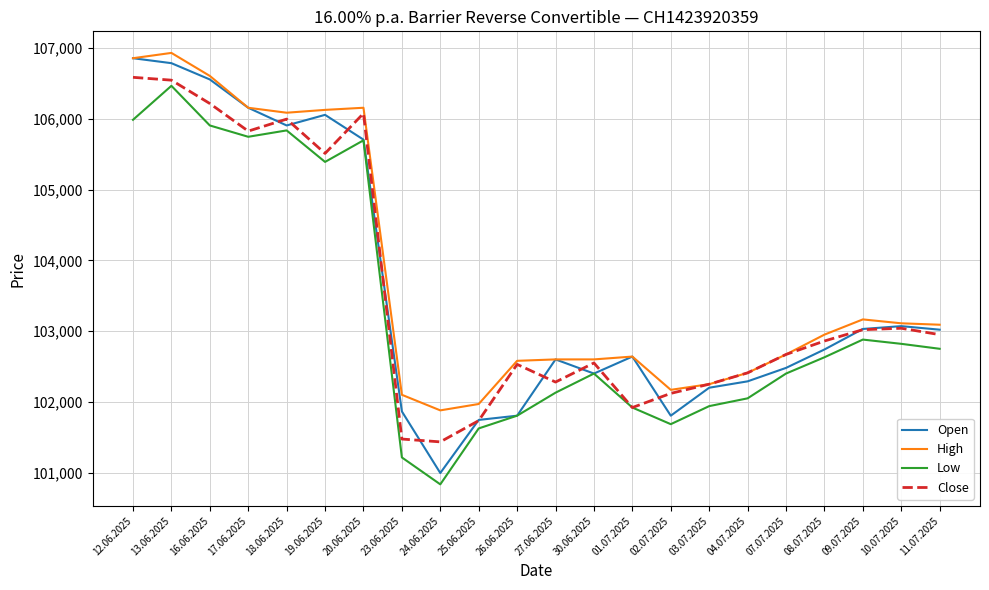

What is the sum of all Close values?

2277995